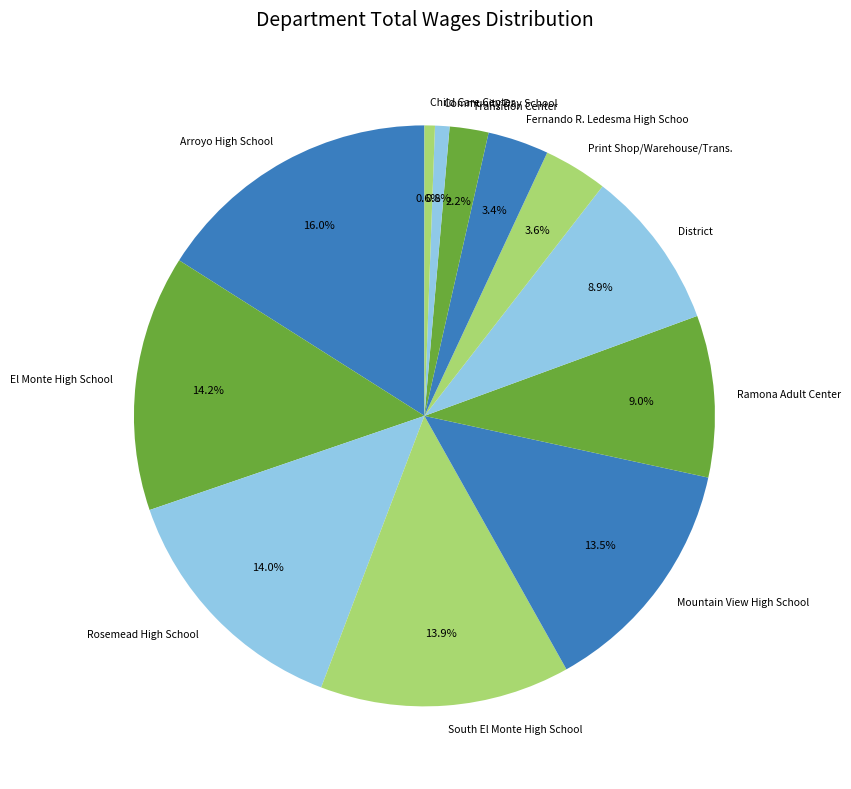

How many segments does this pie chart have?

12